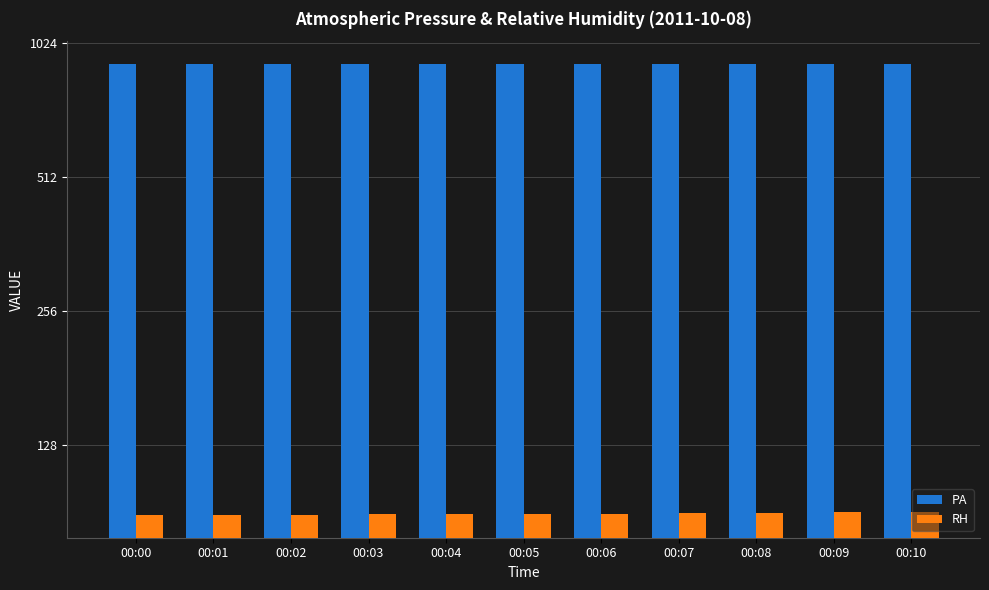

Which series has the largest total across all categories?

PA